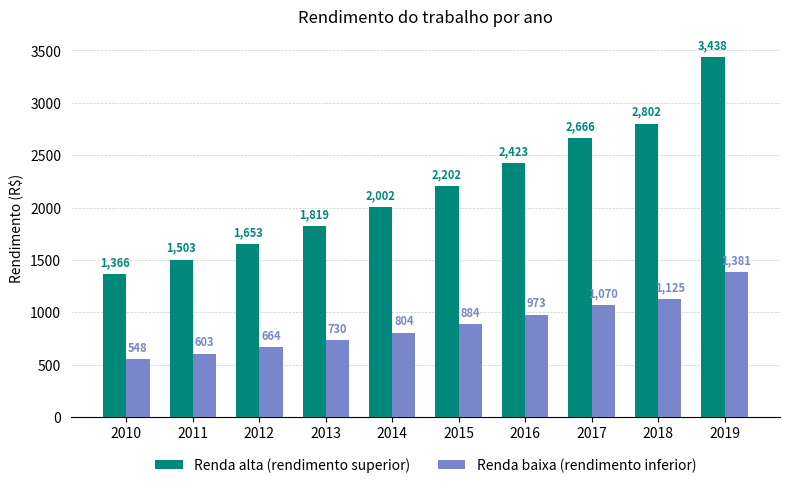

What is the highest value of the Renda alta (rendimento superior) series?

3438.4